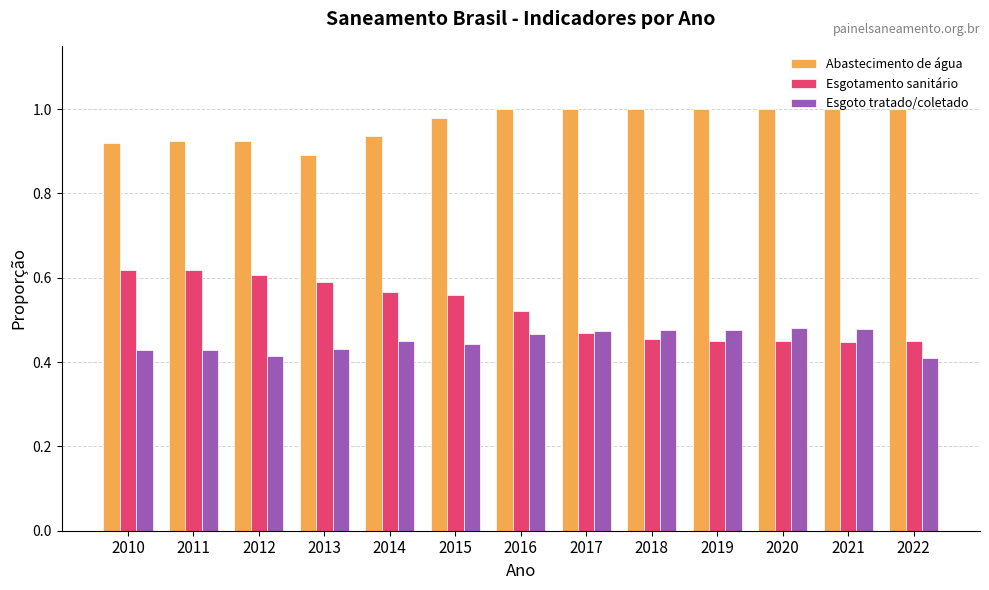

At 2019, list the series in order from largest to smallest.

Abastecimento de água, Esgoto tratado/coletado, Esgotamento sanitário